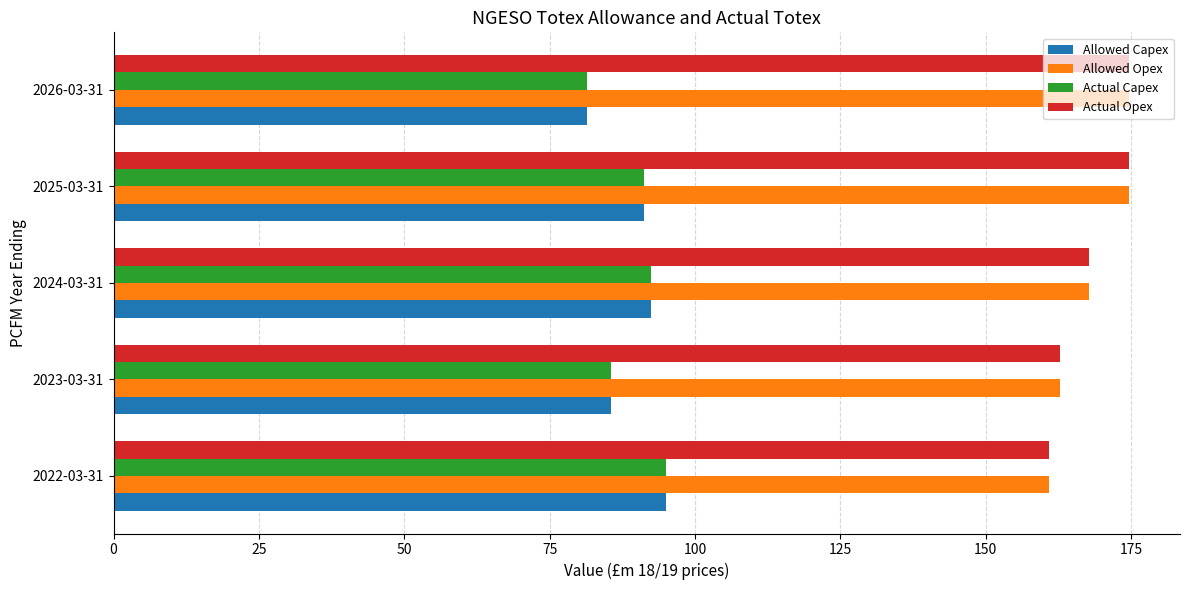

Is the value of Allowed Capex at 2022-03-31 greater than the value of Actual Opex at 2022-03-31?

No